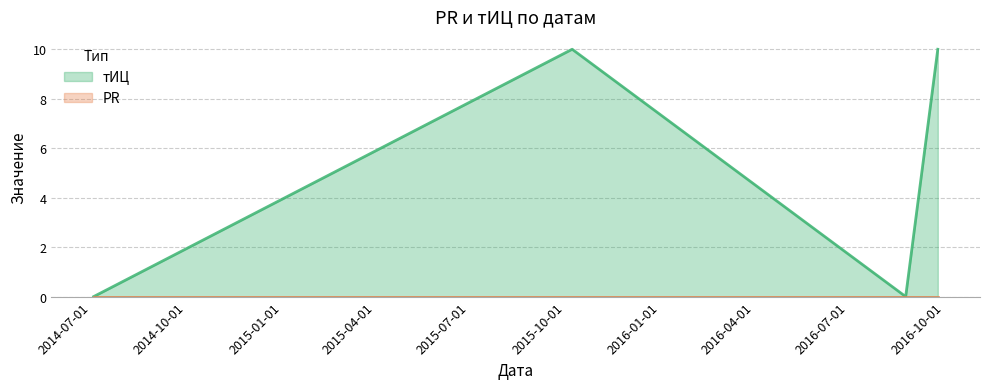

How many points are higher than both their immediate neighbors (excluding endpoints)?

1